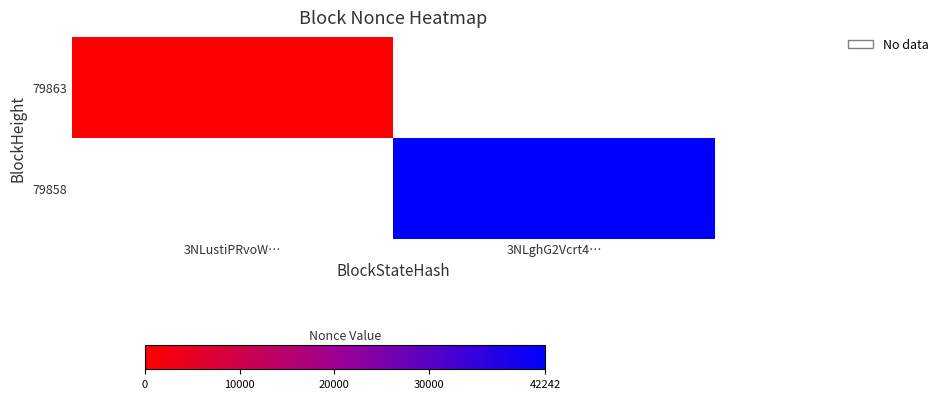

Which series has the largest range (max minus min)?

79863